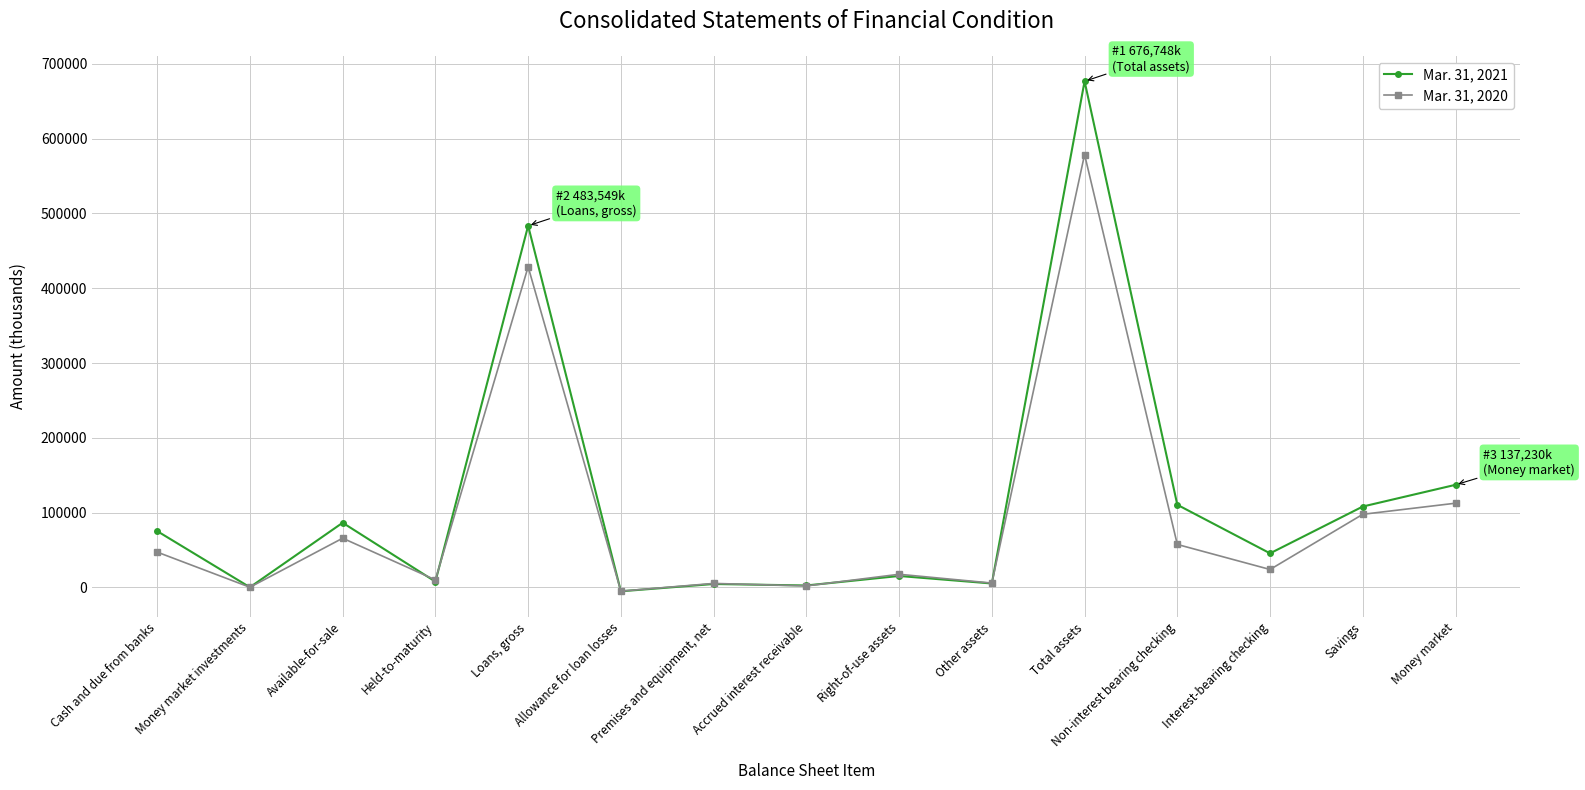

What is the sum of all Mar. 31, 2021 values?

1754503